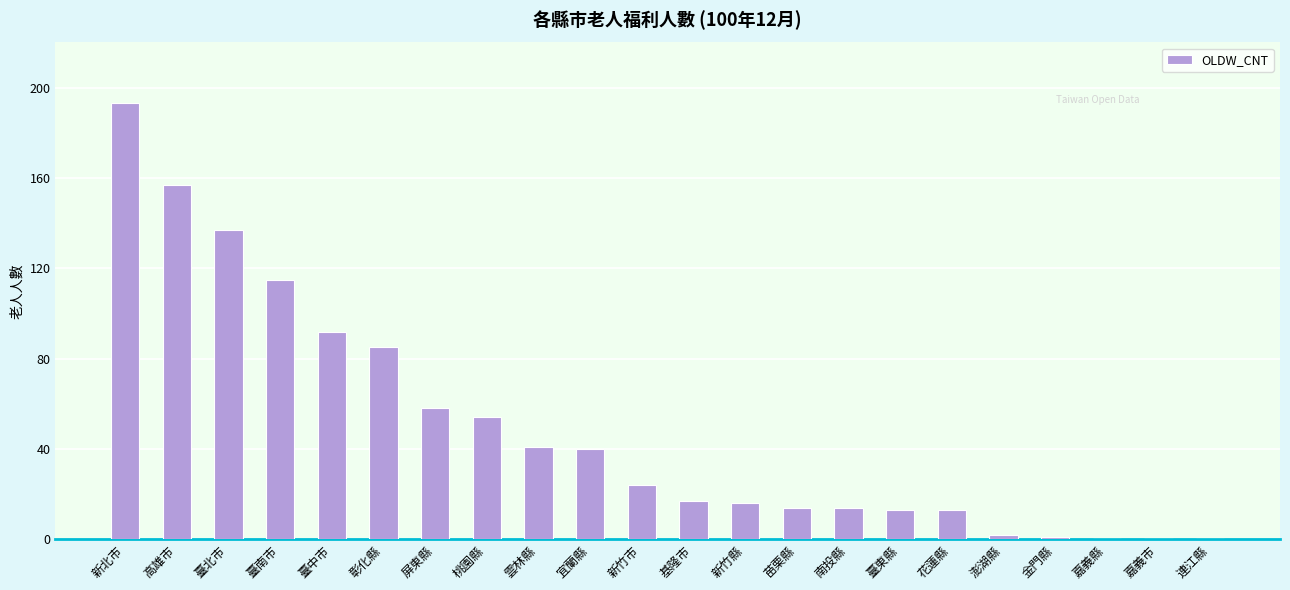

Where is the data nearest to the value 96?

臺中市